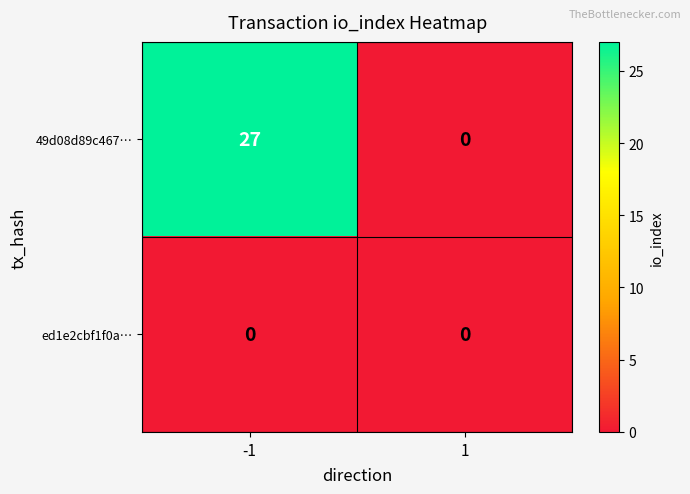

Which series has the largest total across all categories?

49d08d89c467…